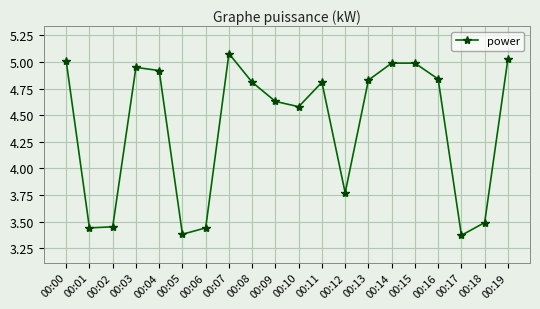

Which has a higher value, 00:15 or 00:06?

00:15